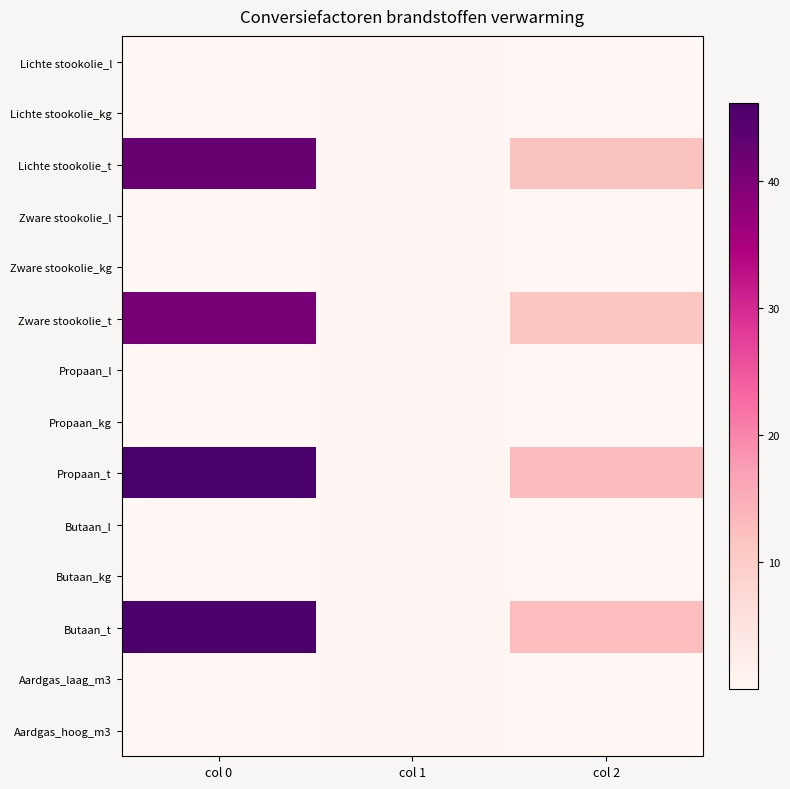

At how many categories does at least one series exceed 32?

1